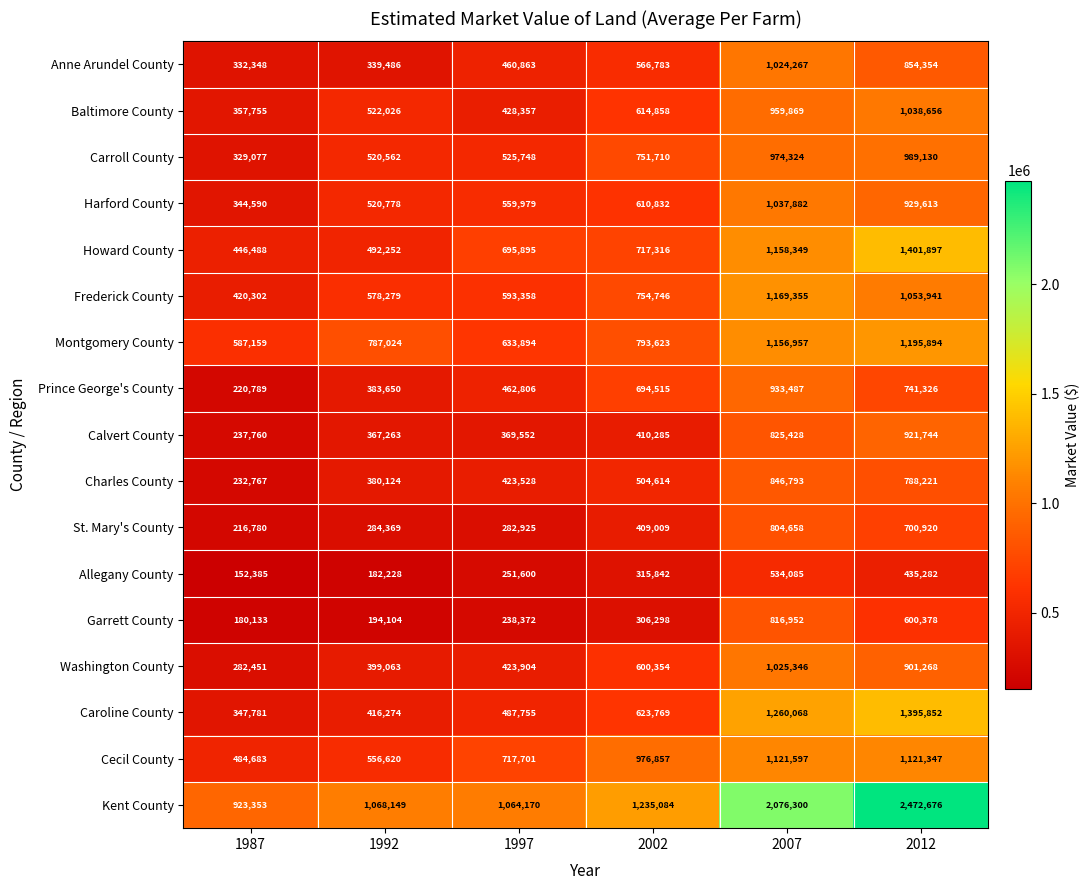

Count the number of categories in the chart.

6